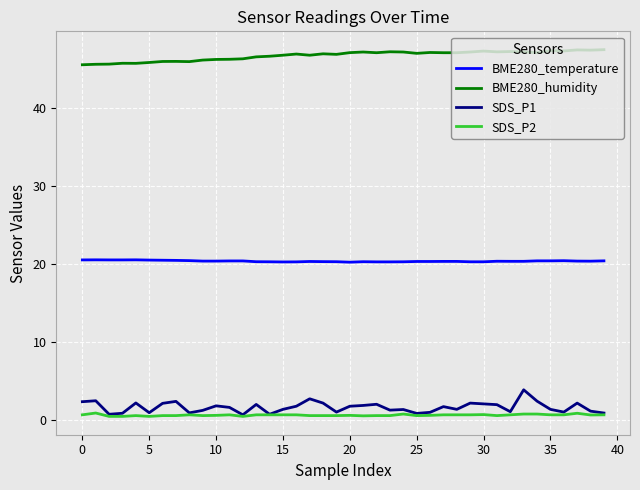

Which series has the largest total across all categories?

BME280_humidity